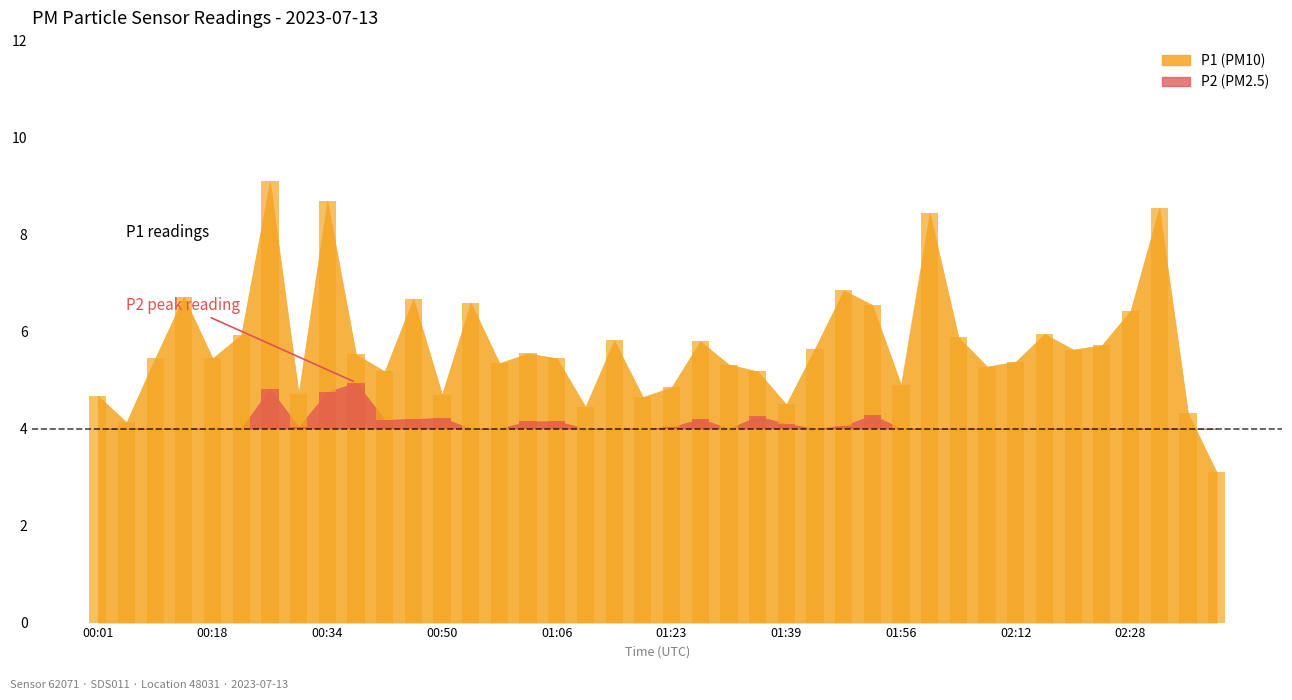

What is the smallest value displayed?

2.5